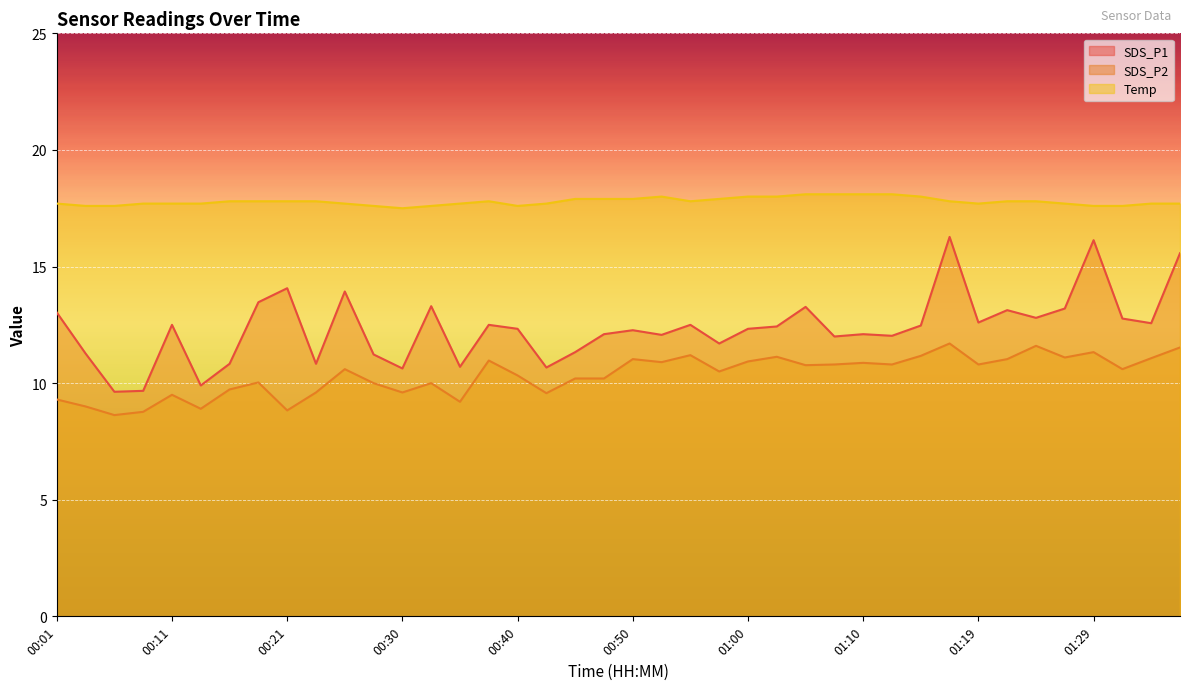

Between 00:38 and 01:02, which series saw the biggest shift?

Temp